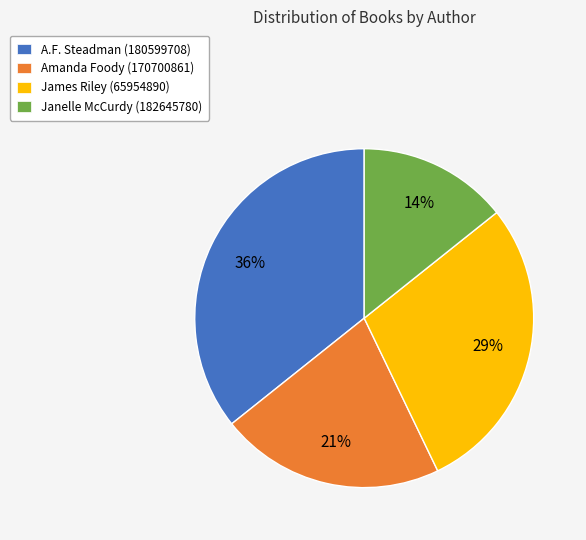

Which slice is the smallest?

Janelle McCurdy (182645780)